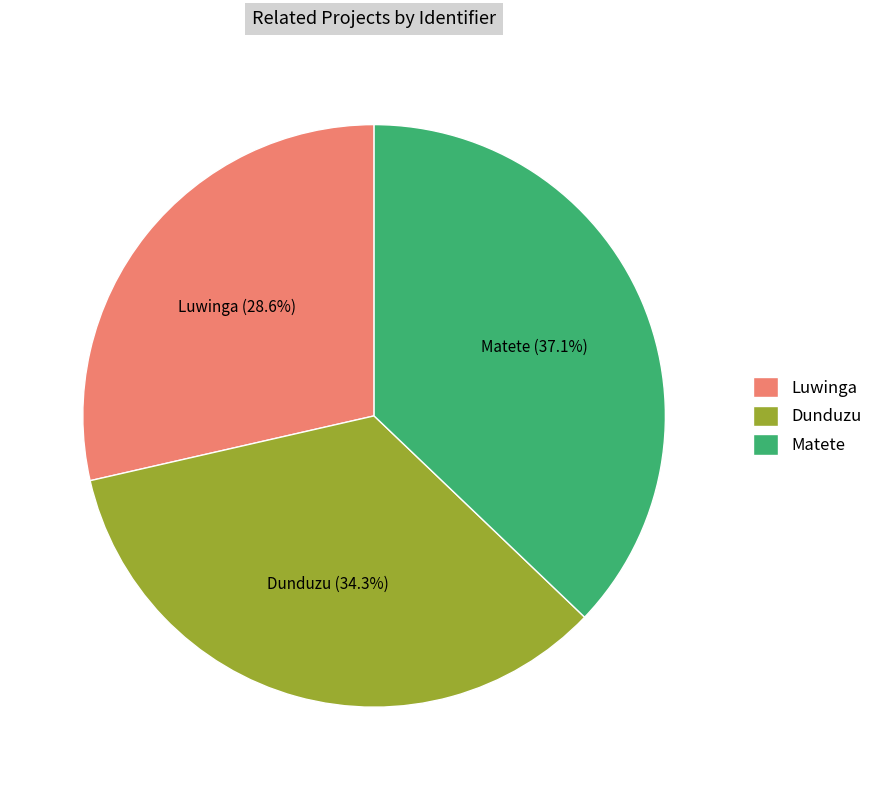

Is it true that Luwinga is 29% of the pie?

True